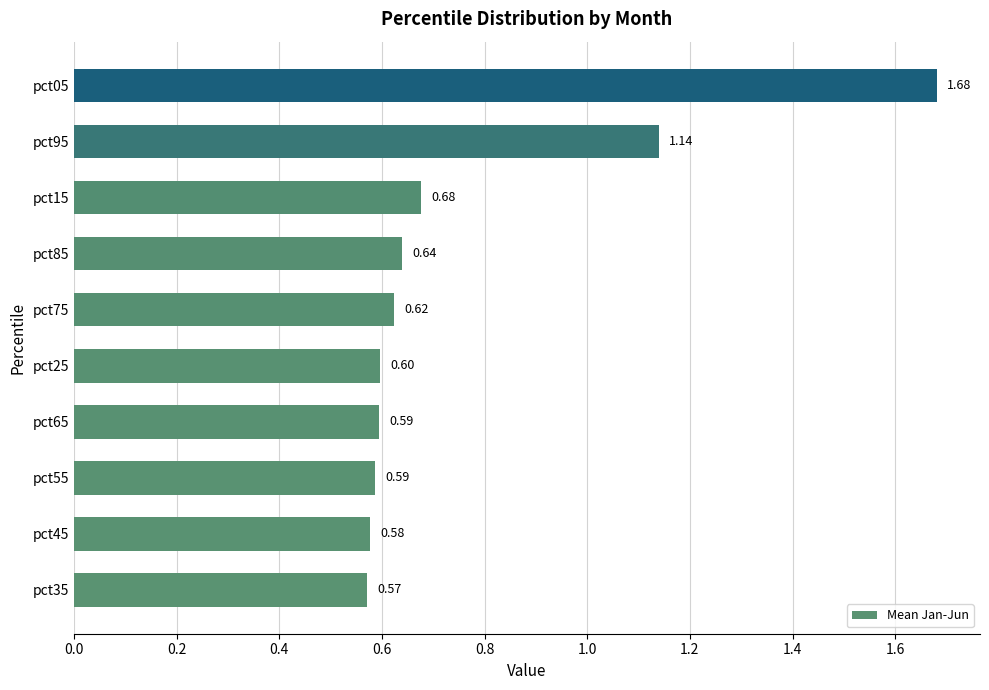

What is the ratio of the value at pct85 to the value at pct05?

0.4